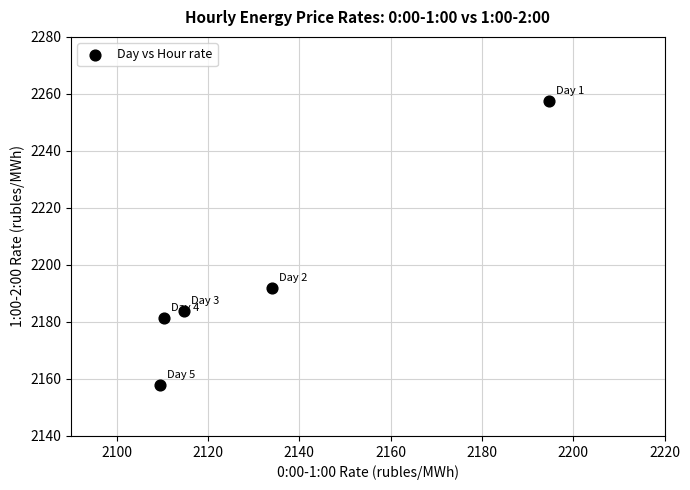

What Y value in the scatter plot is closest to 2207?

2191.8